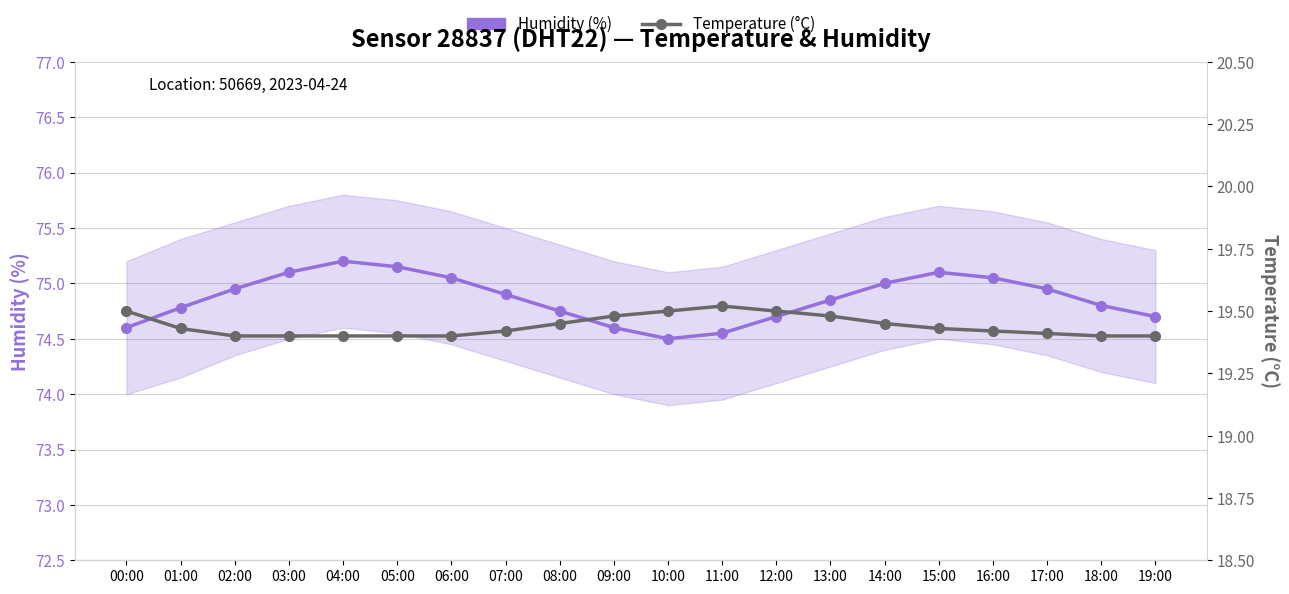

At how many categories does at least one series exceed 60?

20